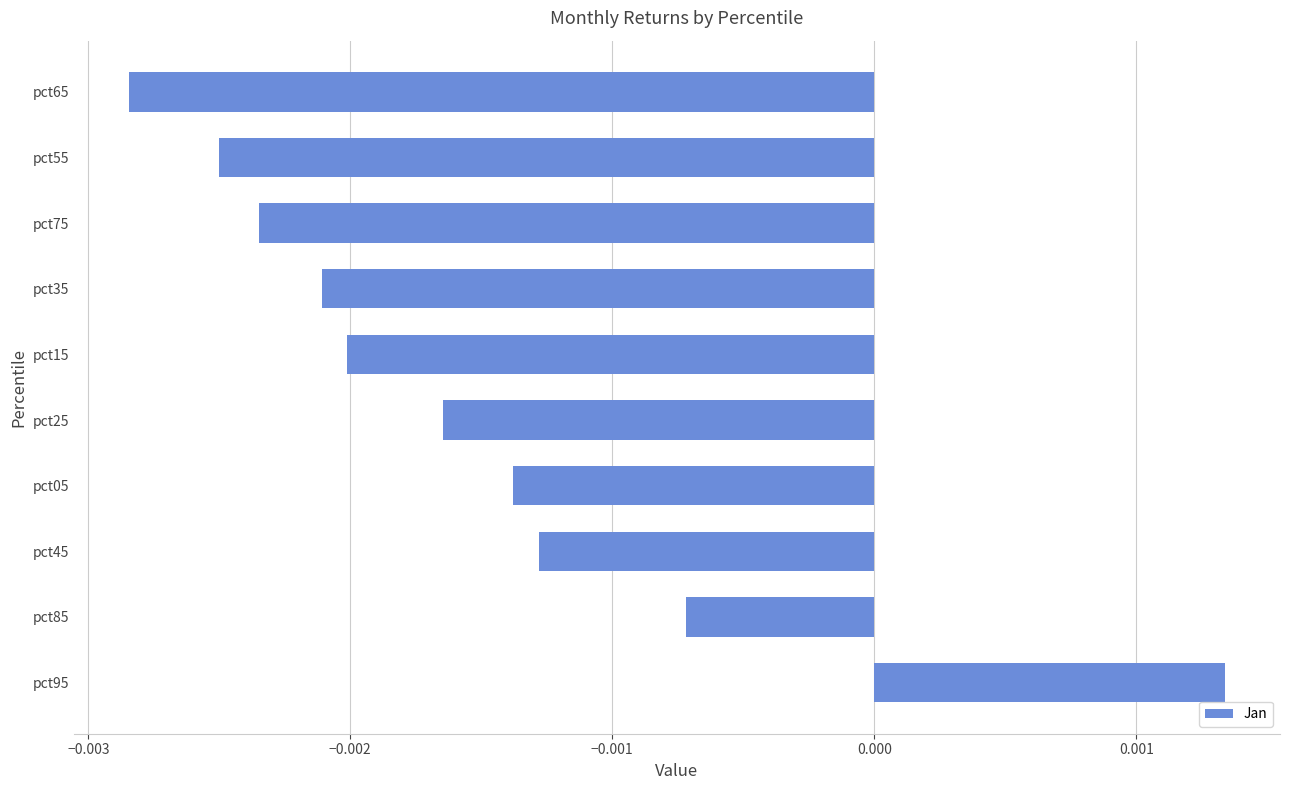

Where is the data nearest to the value 0?

pct85